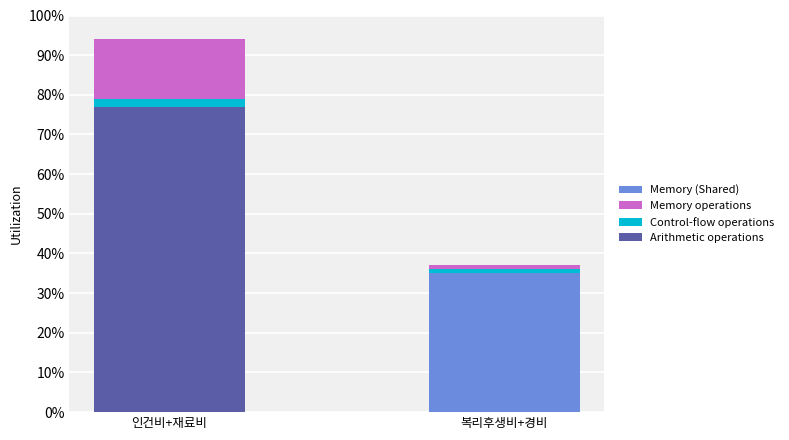

Which has a higher value, 복리후생비+경비 or 인건비+재료비?

인건비+재료비